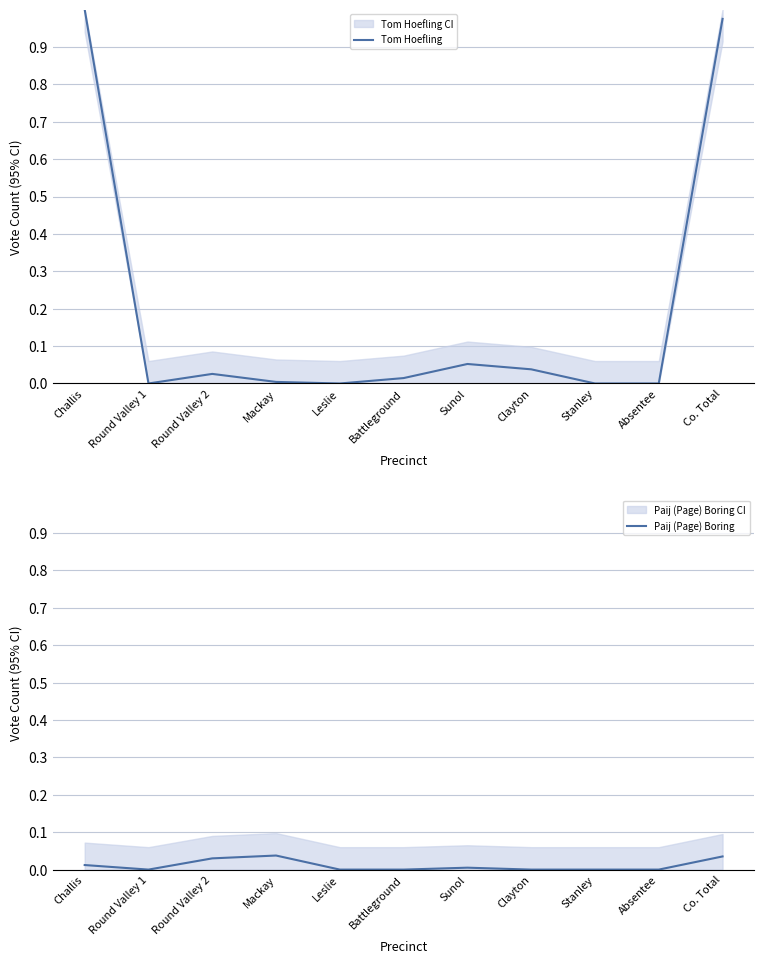

Rank the series at Absentee from lowest to highest value.

Tom Hoefling, Paij (Page) Boring